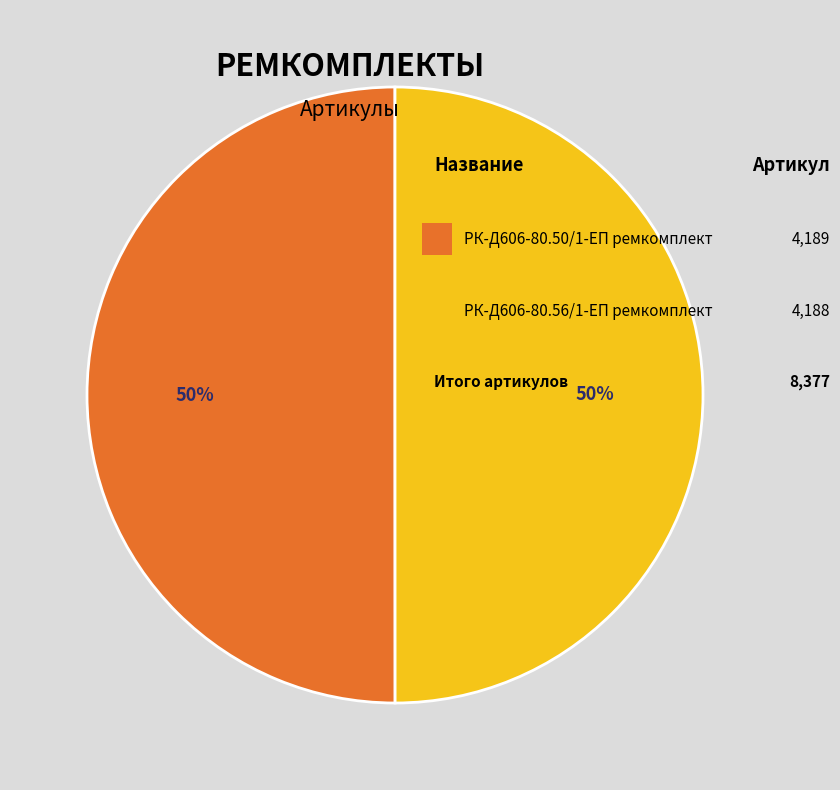

To the nearest percent, what is the average slice percentage?

50%